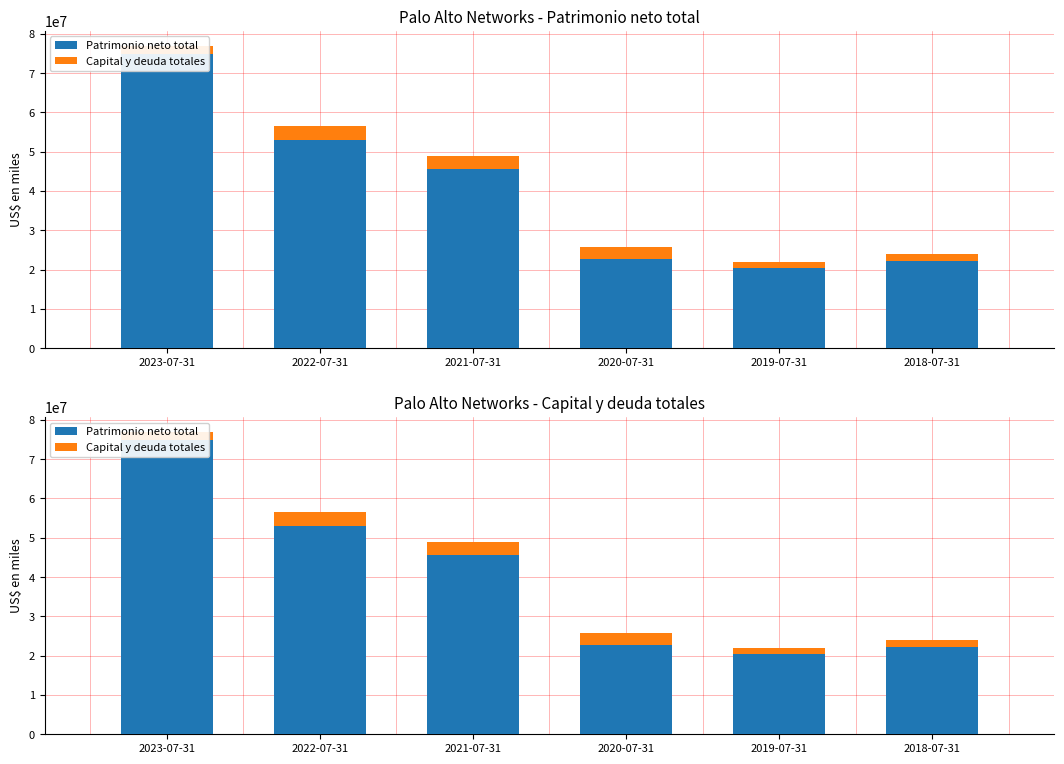

At which label is Patrimonio neto total closest to 47691781?

2021-07-31